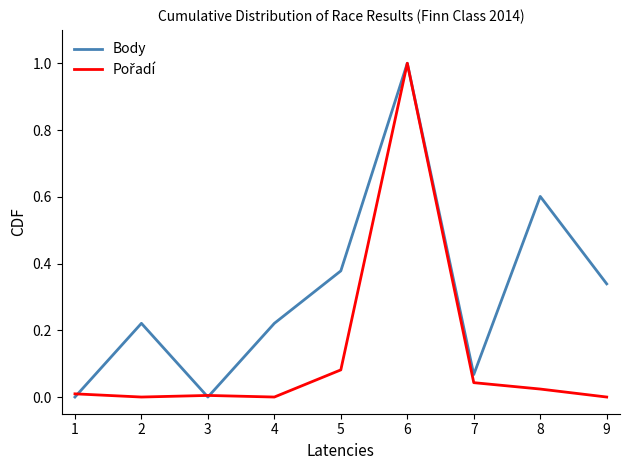

True or false: Body has a value of 0.0 at 3.

True